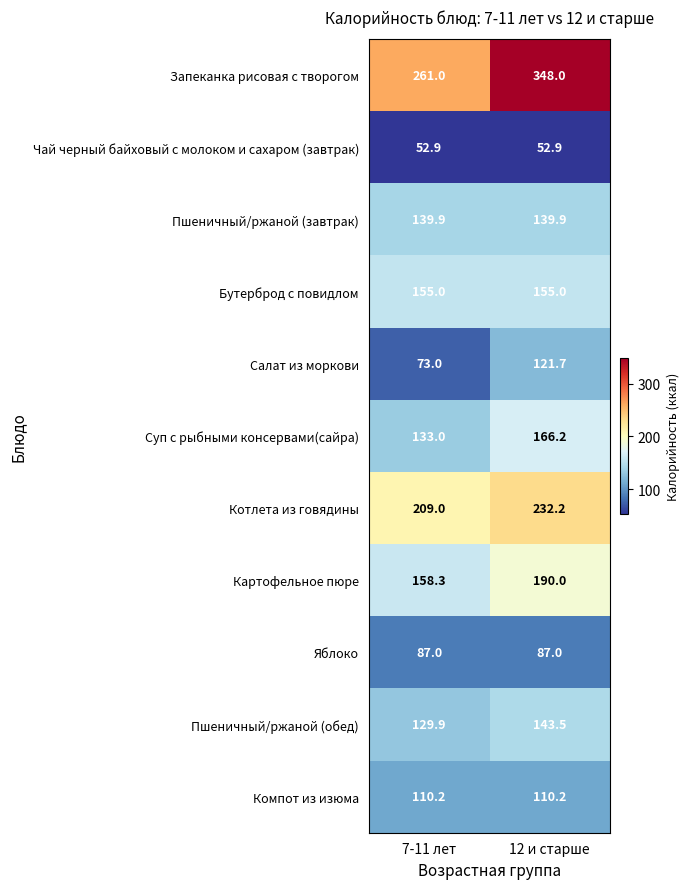

Where does the Пшеничный/ржаной (обед) series first go above 143?

12 и старше